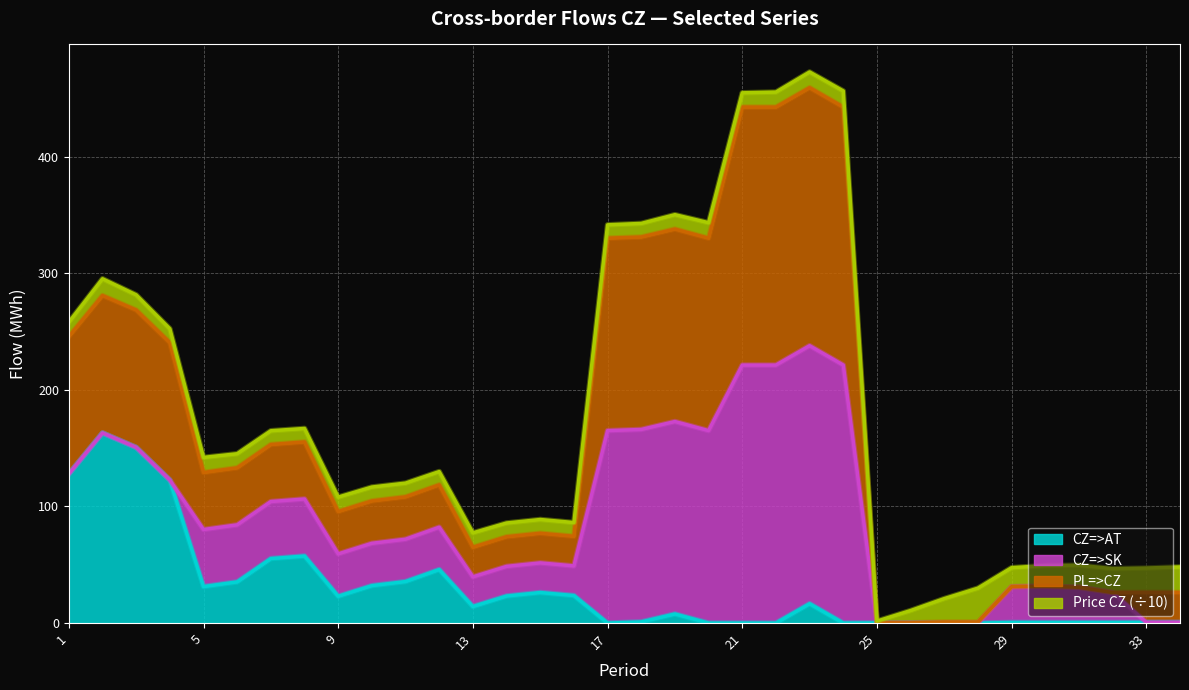

What are all the series names shown in the legend?

CZ=>AT, CZ=>SK, PL=>CZ, Price CZ (÷10)